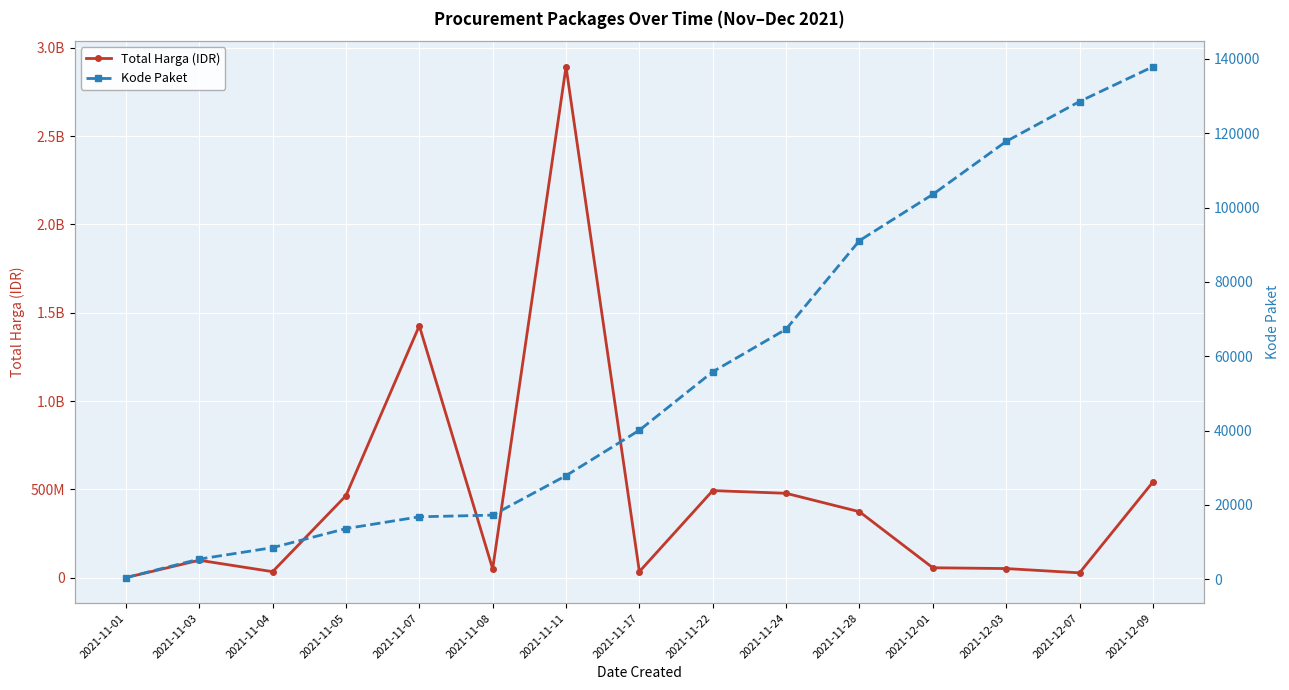

True or false: Total Harga (IDR) has a value of 98398300 at 2021-12-01.

False